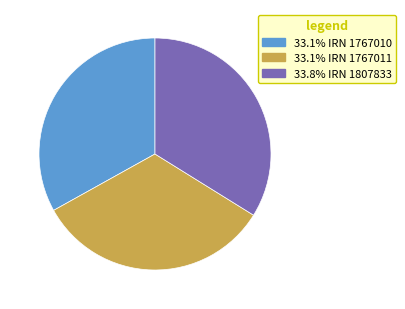

Is there any slice that represents more than half of the pie?

No